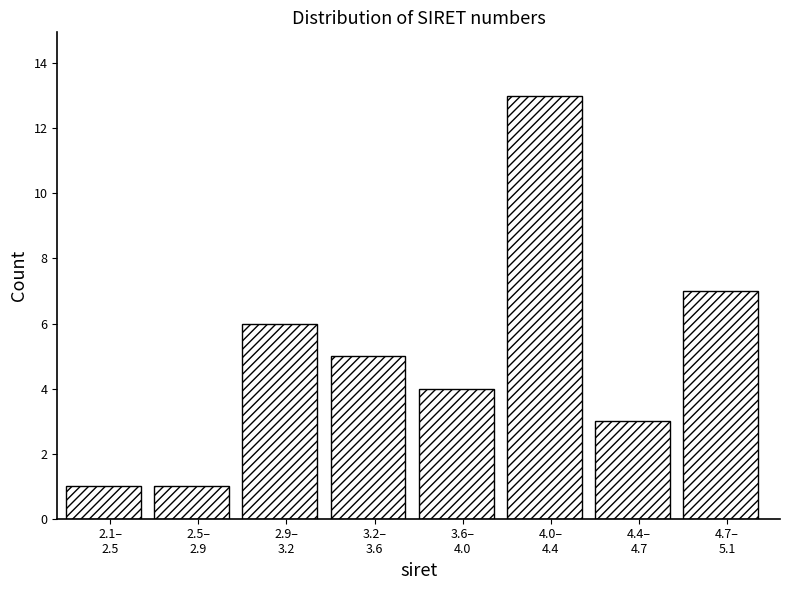

Reading right to left, transcribe all the data shown in this chart.

7	3	13	4	5	6	1	1